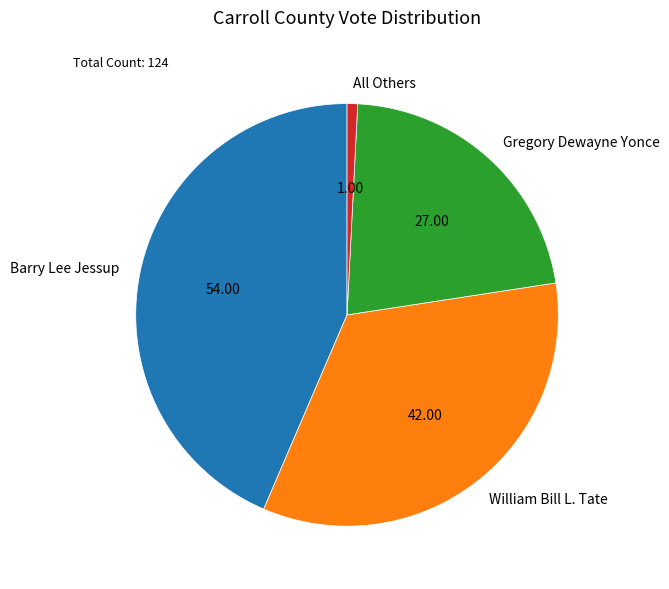

How many slices are in this pie chart?

4